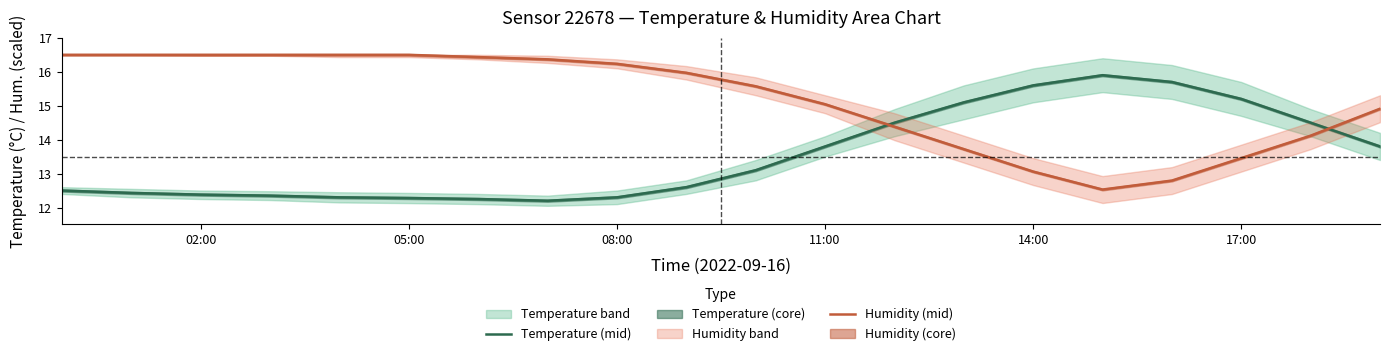

What is the highest value of the Temperature (mid) series?

15.9